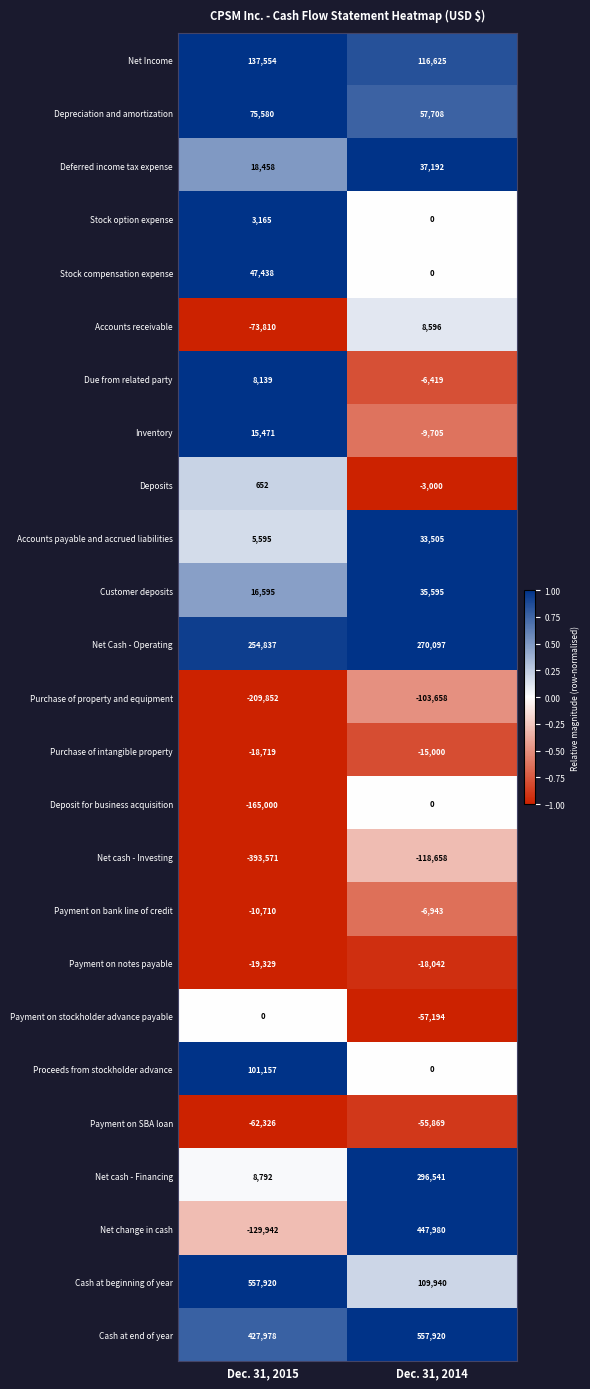

What is the minimum value shown in the chart?

-393571